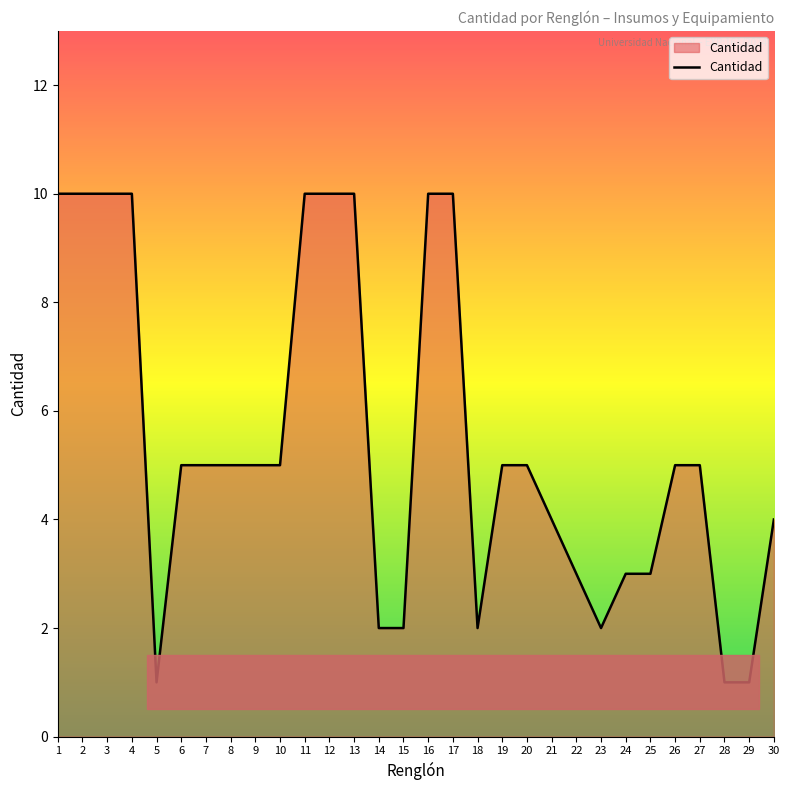

Reading left to right, list all the values displayed in this chart.

10	10	10	10	1	5	5	5	5	5	10	10	10	2	2	10	10	2	5	5	4	3	2	3	3	5	5	1	1	4